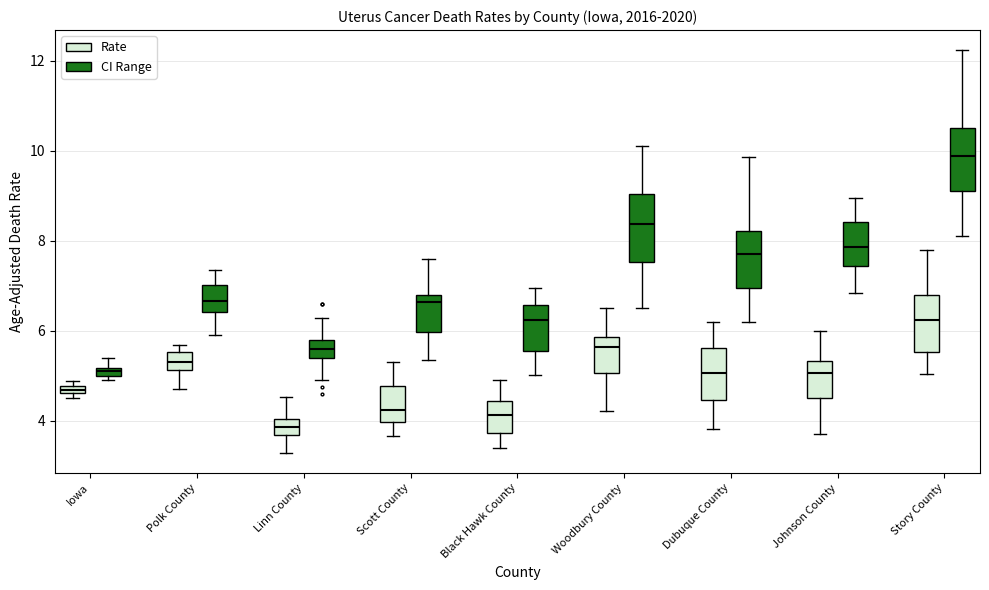

Where does the median line of the box for Story County (Rate) sit on the y-axis? The values are not printed on the chart, so give them approximately, as read against the axis.

6.2